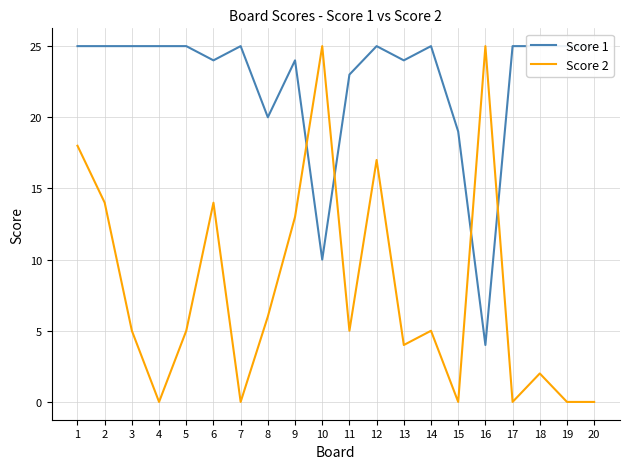

Is it true that Score 2 equals 14 at 2?

True